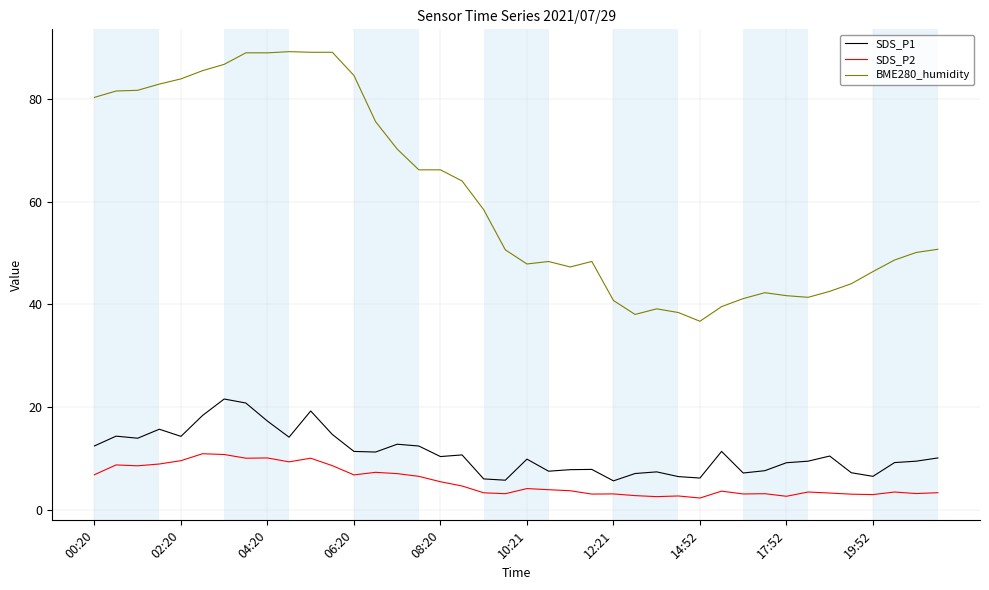

What is the difference between the second highest and second lowest values in the SDS_P2 series?

8.2